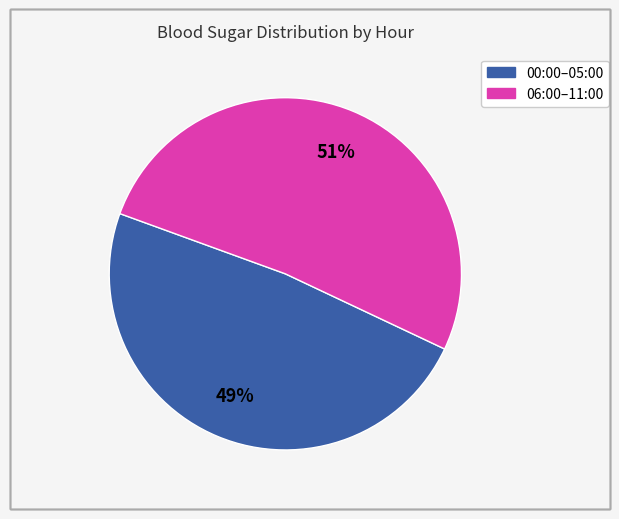

To the nearest percent, what is the average slice percentage?

50%